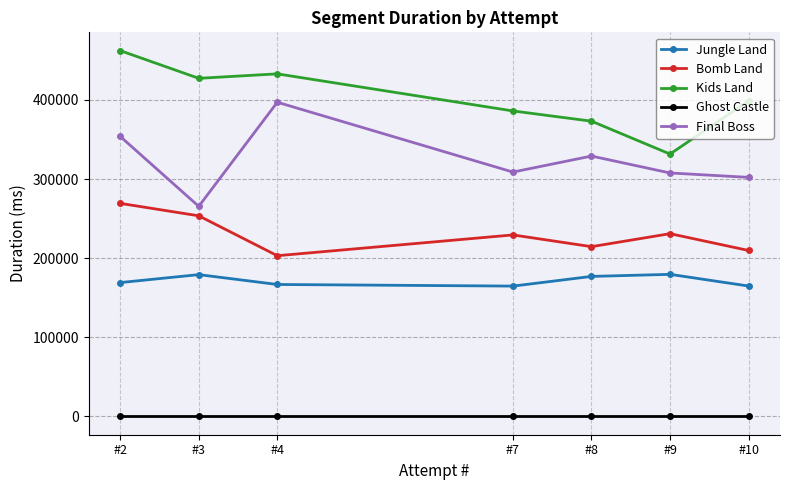

Count the number of categories in the chart.

7